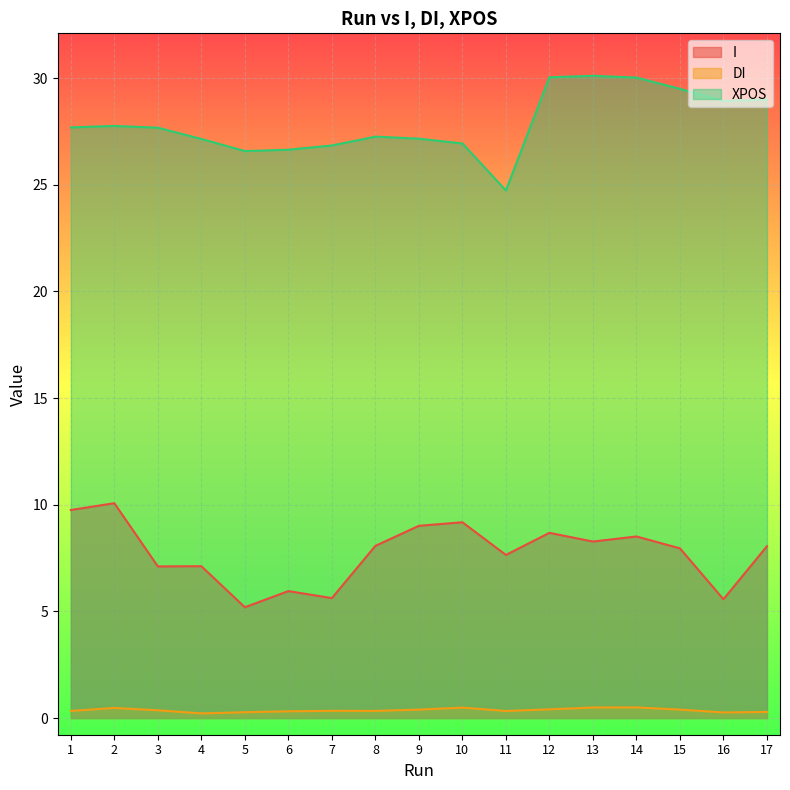

Which series has the largest range (max minus min)?

XPOS